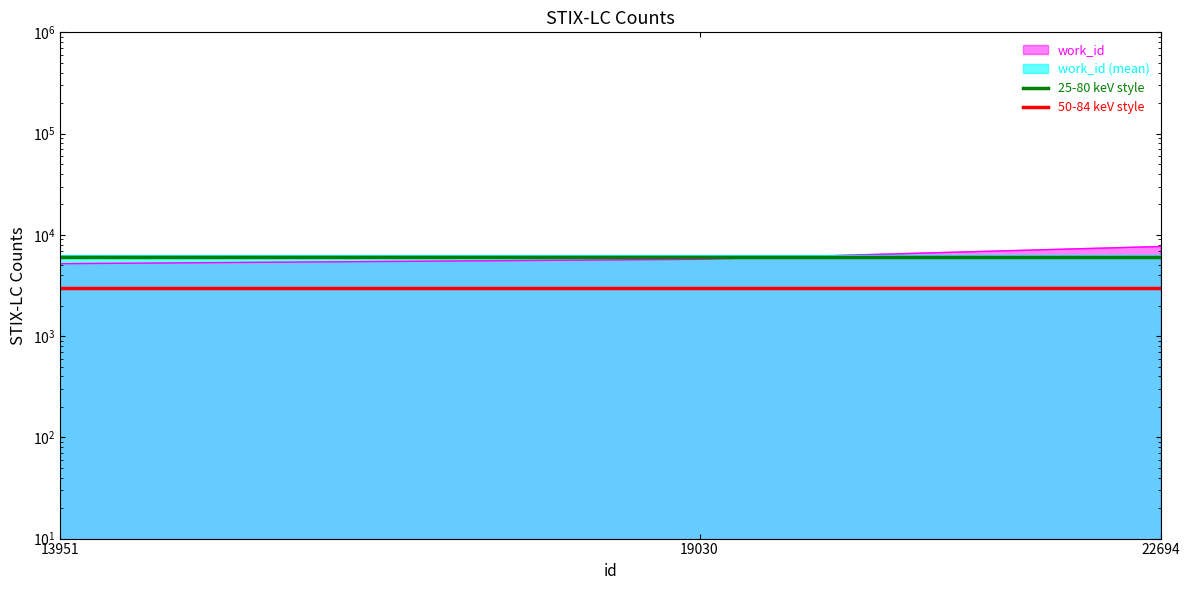

At which category is the sum across all series the highest?

13951